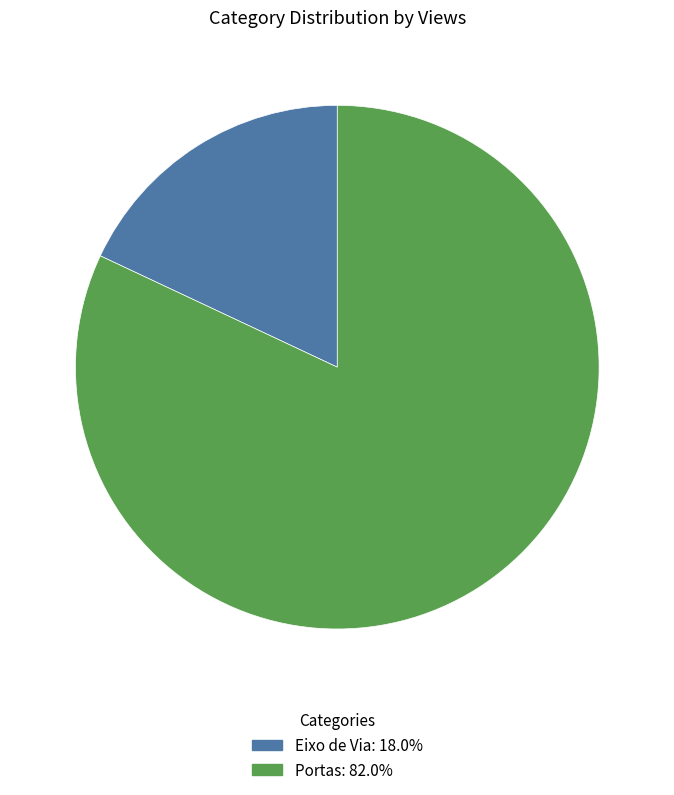

True or false: Eixo de Via accounts for 18% of the total.

True